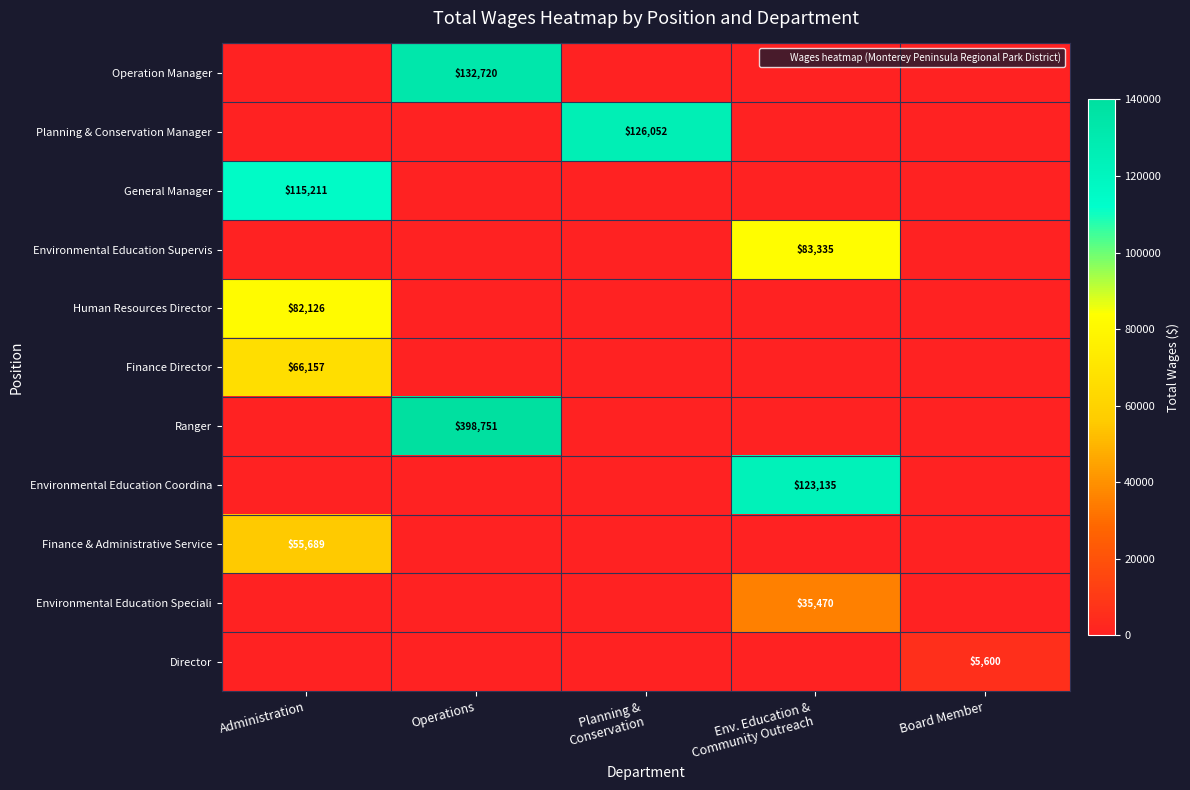

True or false: Human Resources Director has a value of 0 at Env. Education & Community Outreach.

True